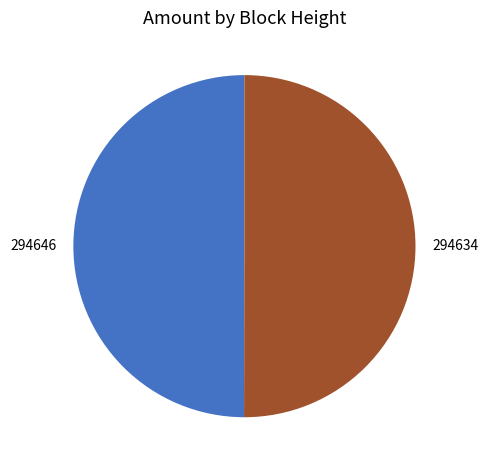

True or false: 294646 accounts for 11% of the total.

False